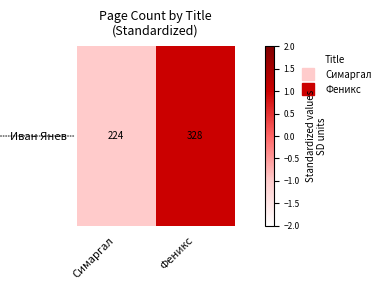

Reading right to left, what are all the values shown in this chart?

1	-1